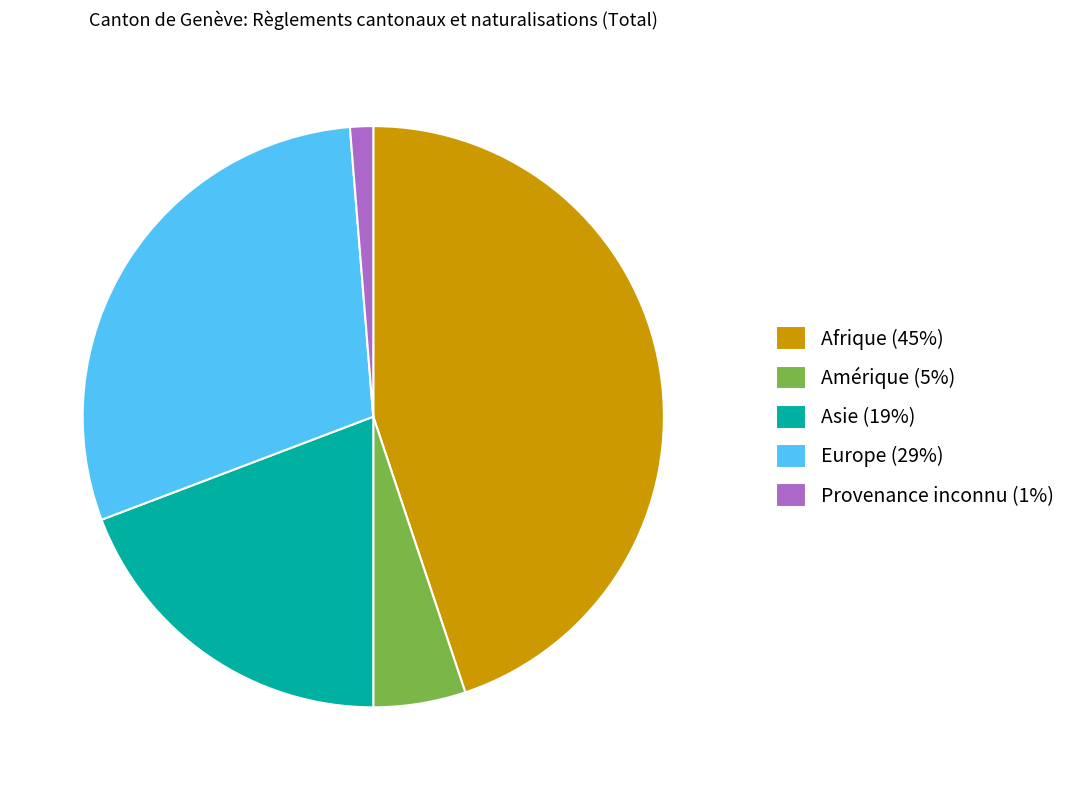

Which category has the biggest portion of the pie?

Afrique